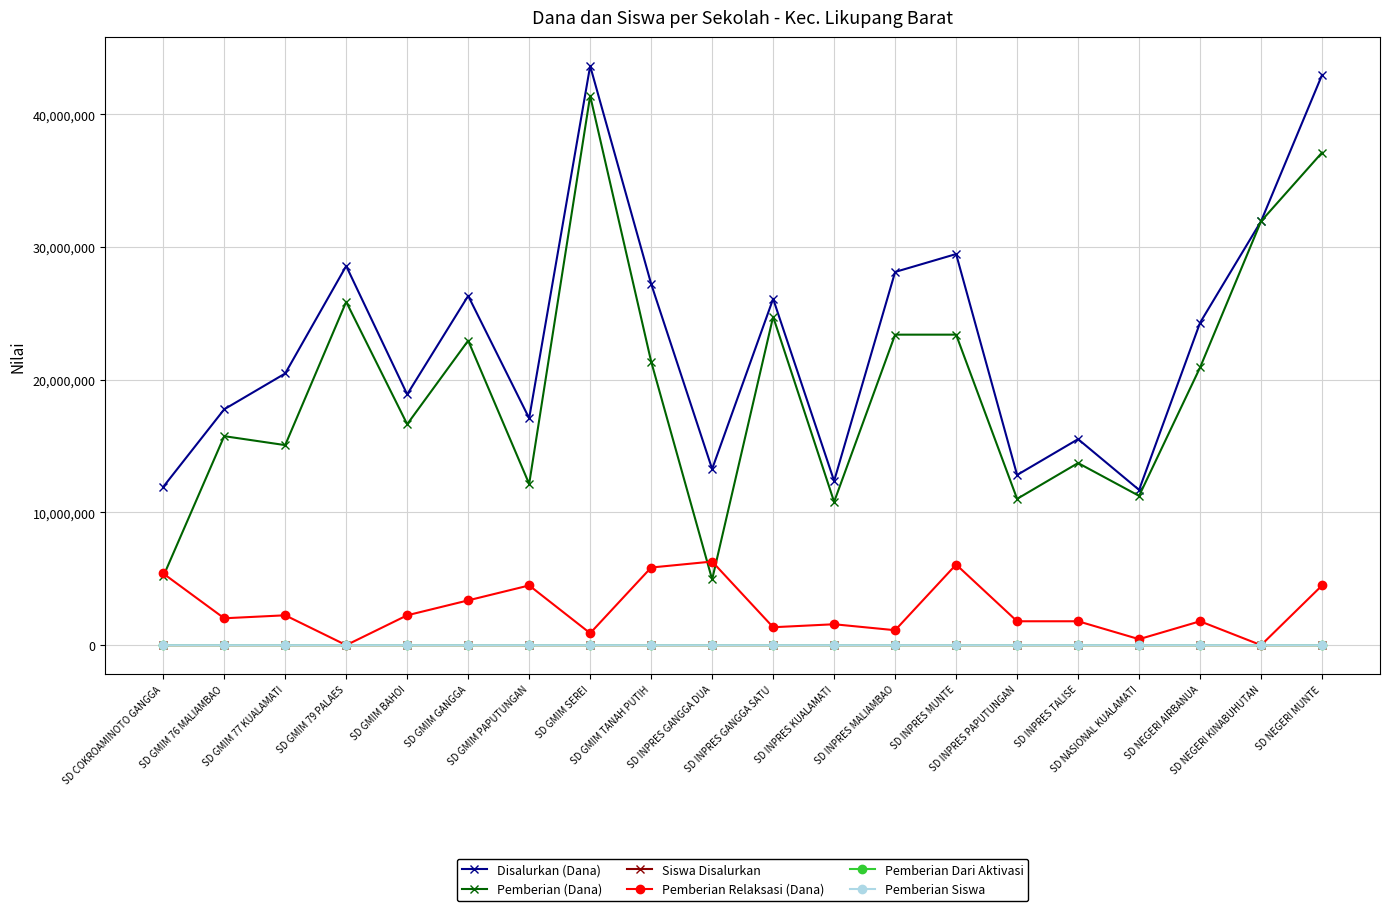

What is the difference between the highest and lowest values at SD GMIM GANGGA?

26325000